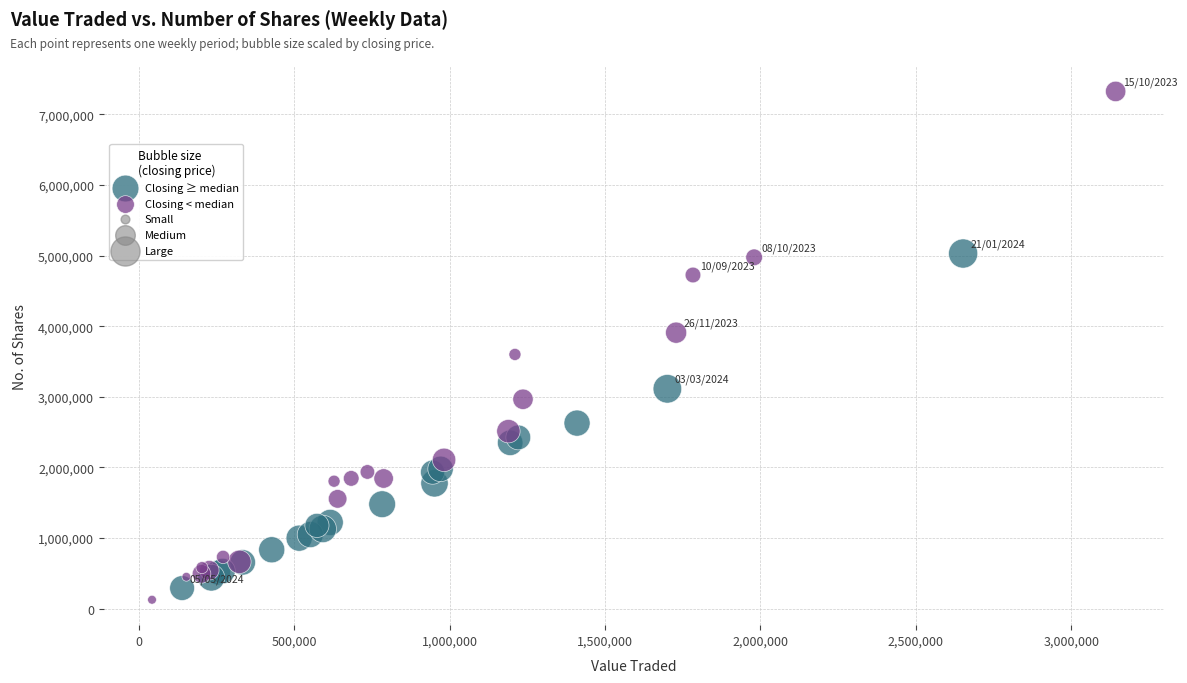

Which series has the widest spread of Y values?

Closing < median